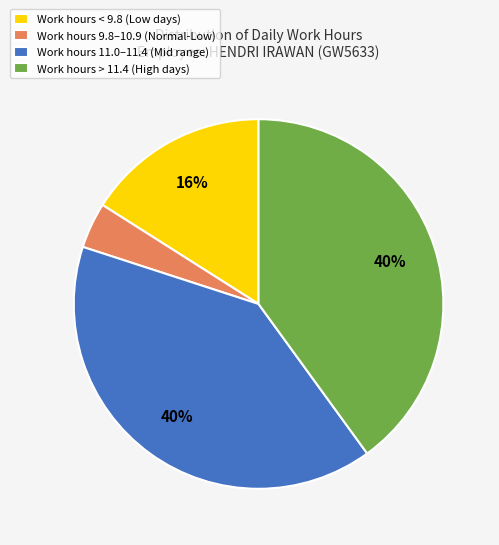

Which has a higher value, Work hours 9.8–10.9 (Normal-Low) or Work hours 11.0–11.4 (Mid range)?

Work hours 11.0–11.4 (Mid range)